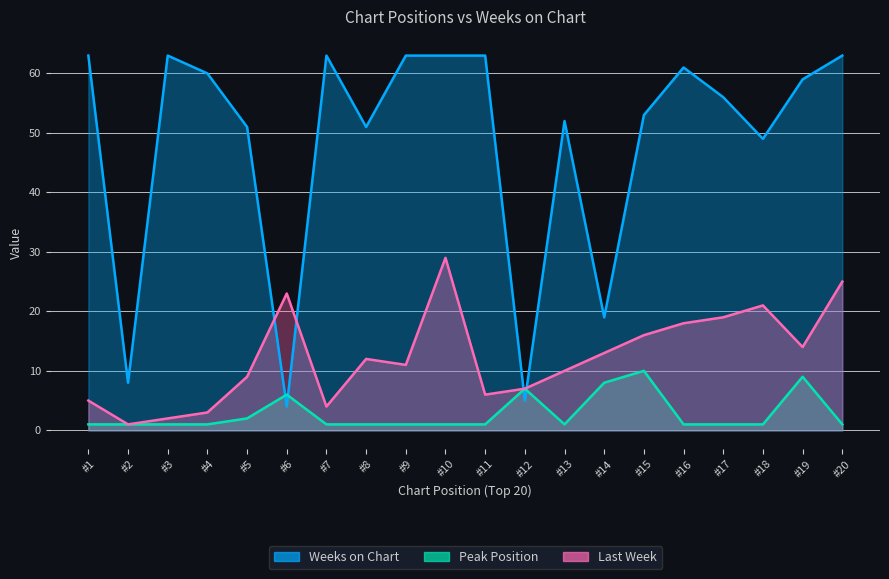

Between 15 and 20, which is larger?

20